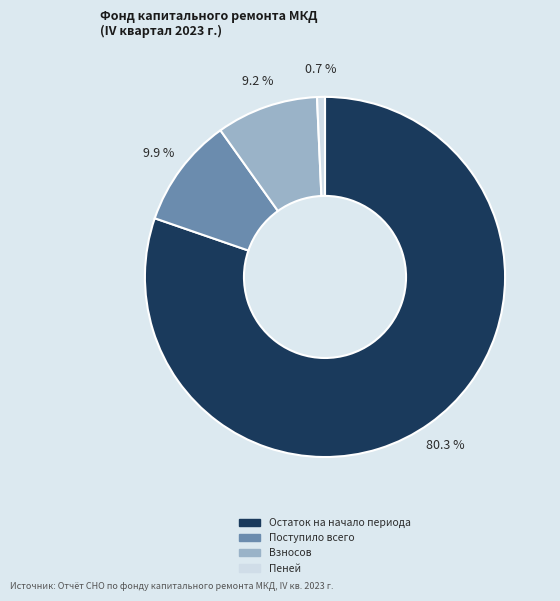

Which slice is the largest?

Остаток на начало периода